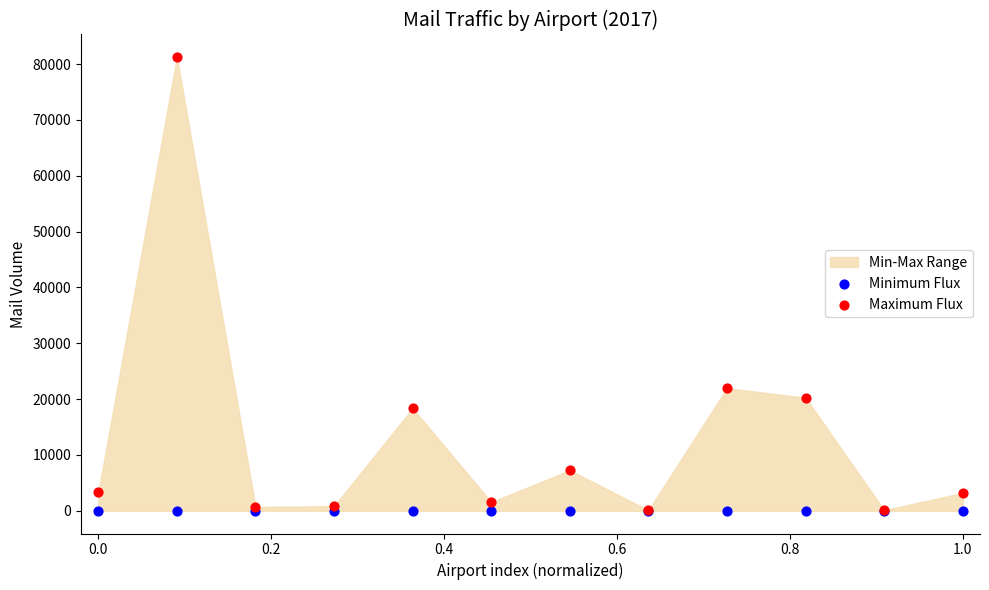

In the Maximum Flux series, what Y value is closest to 40669?

21962.8